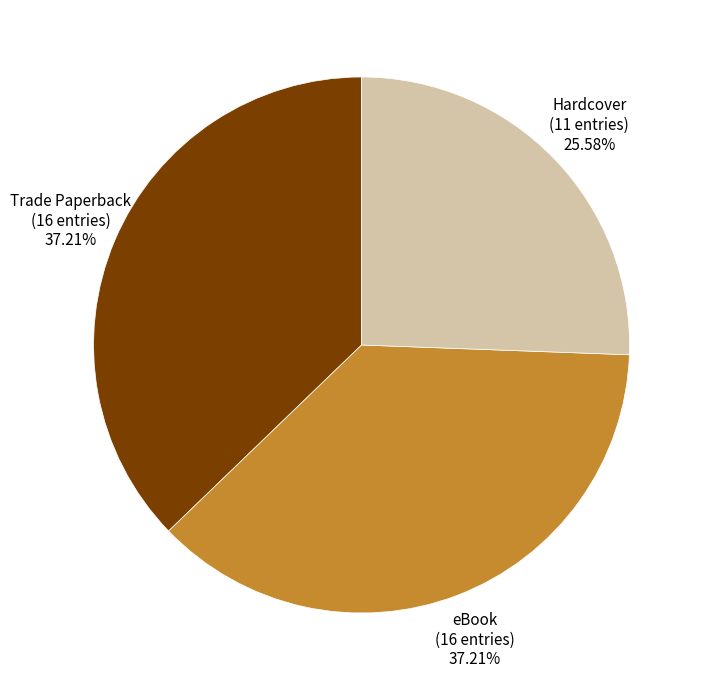

Does Hardcover (11 entries) 25.58% represent more than half of the total?

No